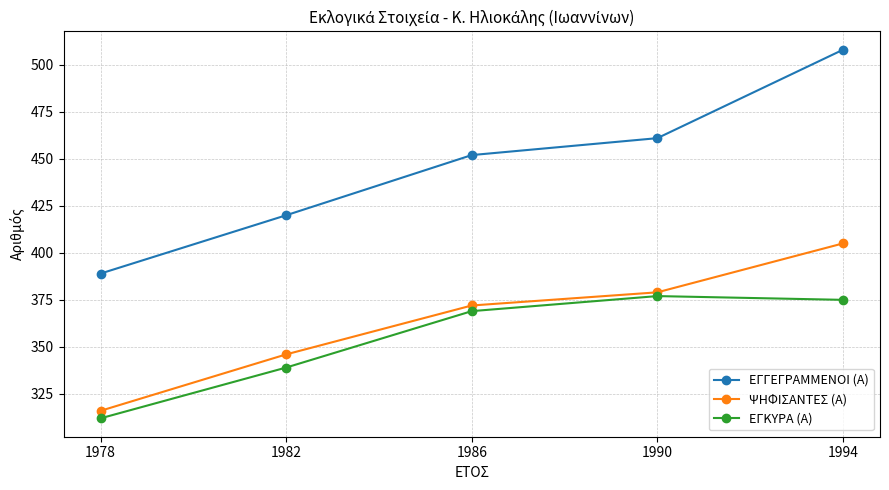

The value of ΨΗΦΙΣΑΝΤΕΣ (Α) at 1994 is 405. True or false?

True